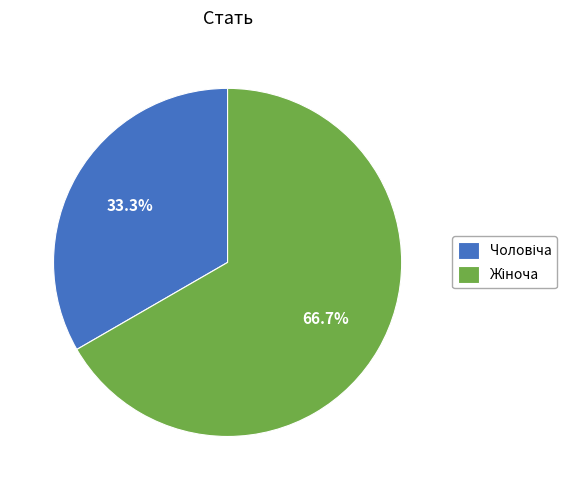

Is there any slice that represents more than half of the pie?

Yes